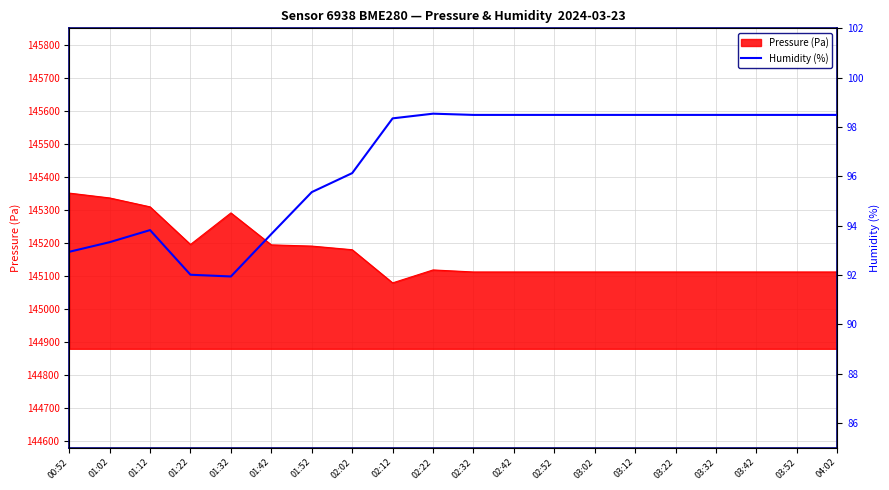

Which category has the highest value across all series?

02:22